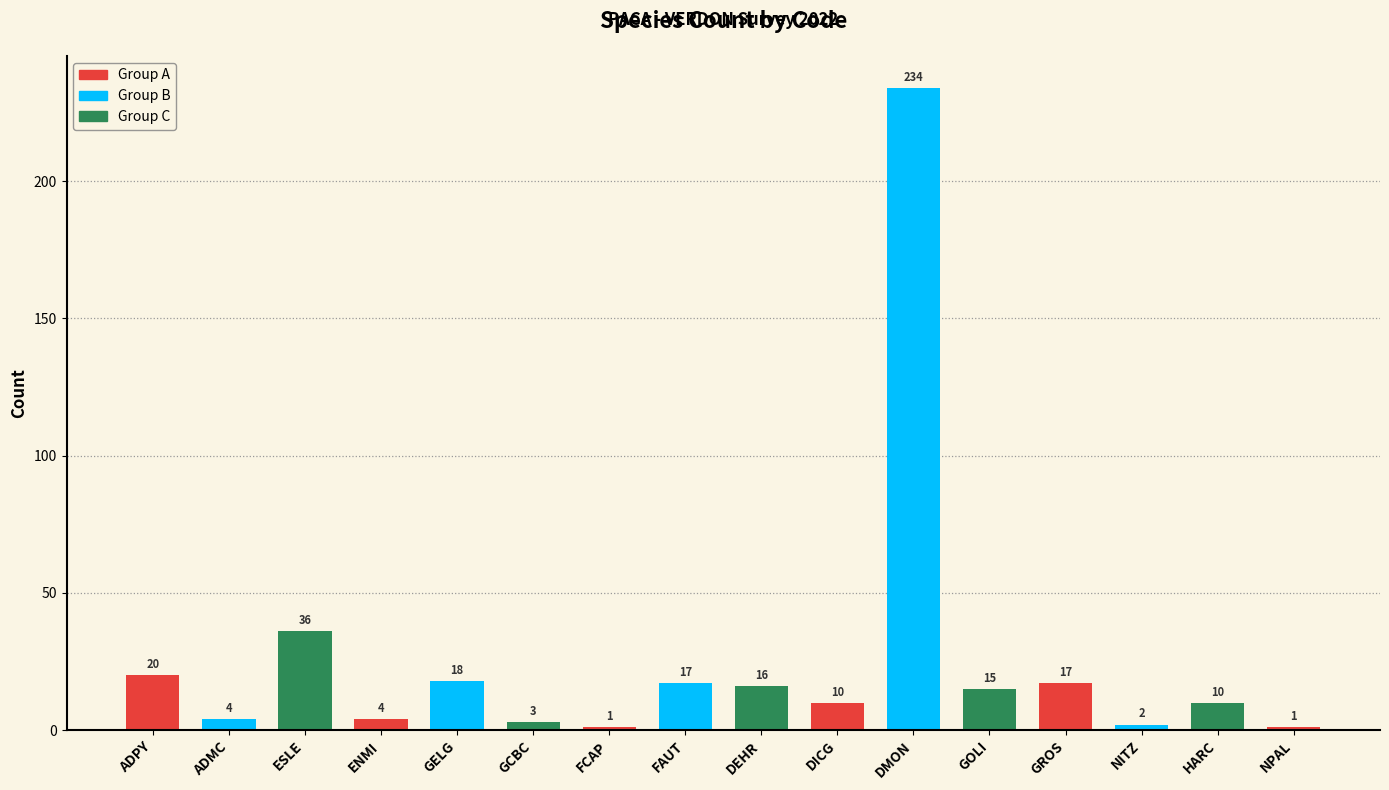

Is it true that the value at GELG is 18?

True